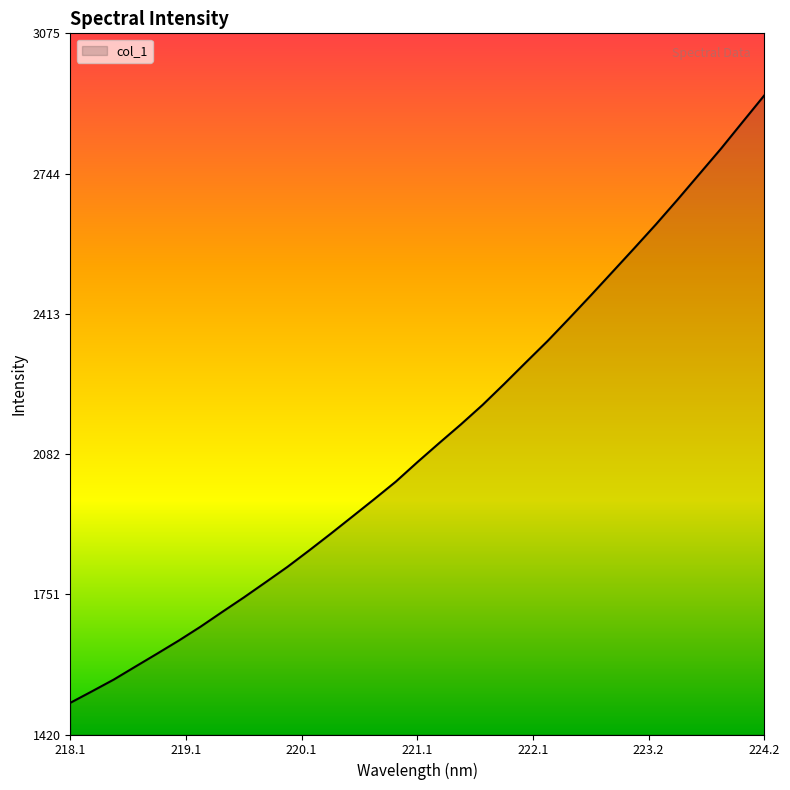

What is the greatest value displayed?

2929.0